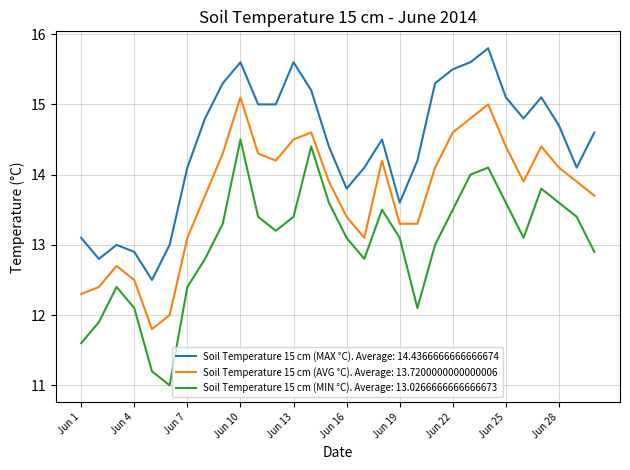

What is the maximum value for Soil Temperature 15 cm (MAX °C). Average: 14.4366666666666674?

15.8